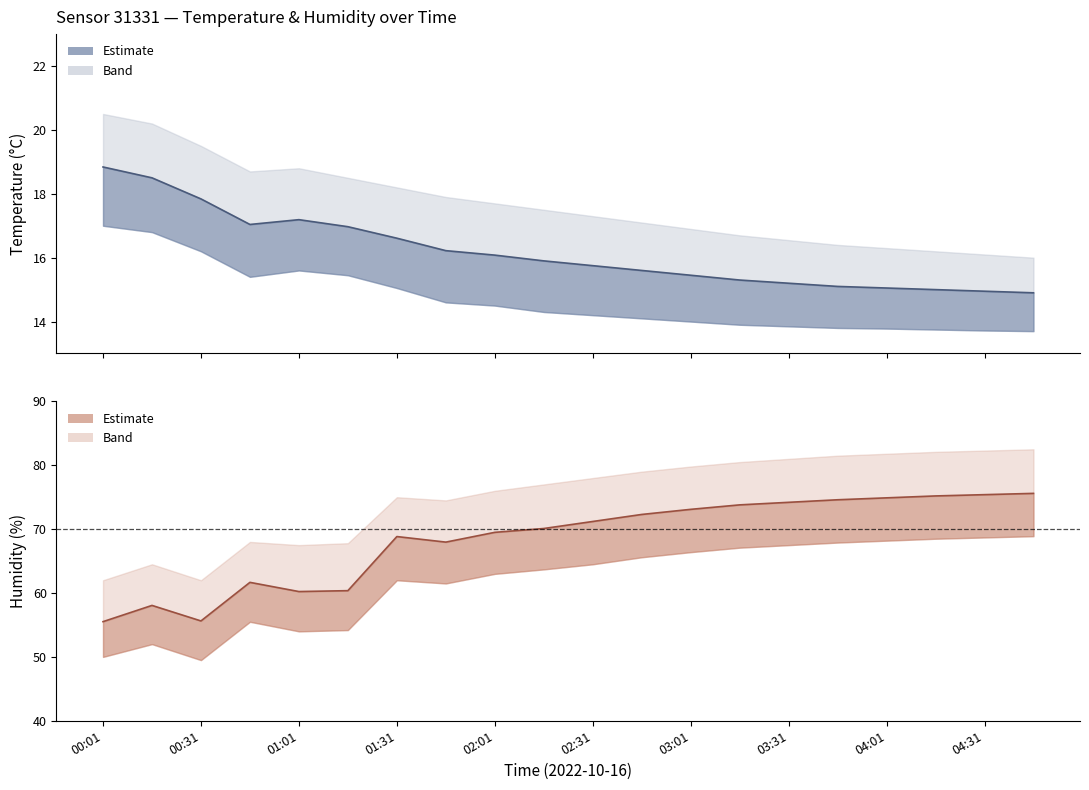

What is the lowest value of the humidity series?

55.5